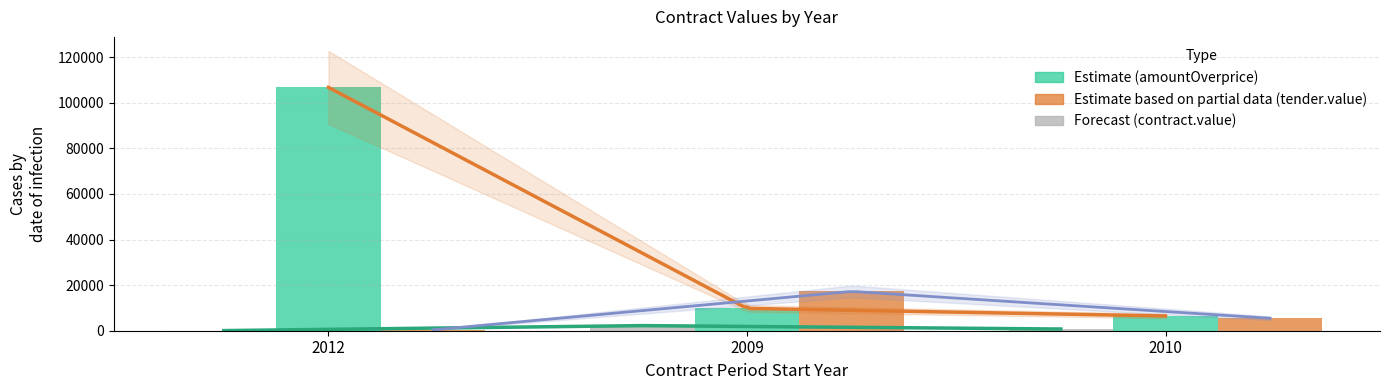

How many data points does each series have?

3